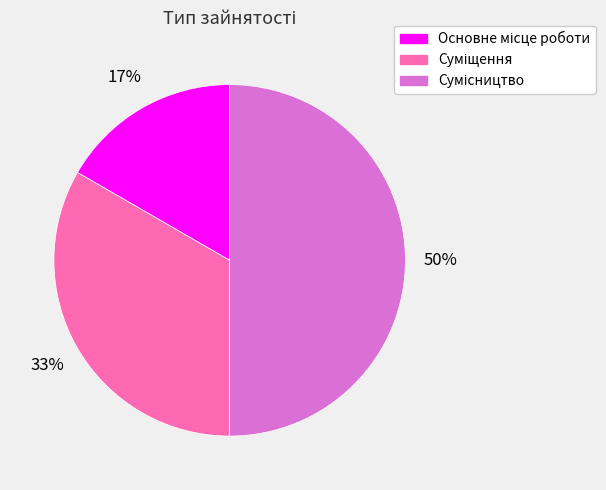

To the nearest percent, what is the difference between the largest and smallest slice percentages?

33%